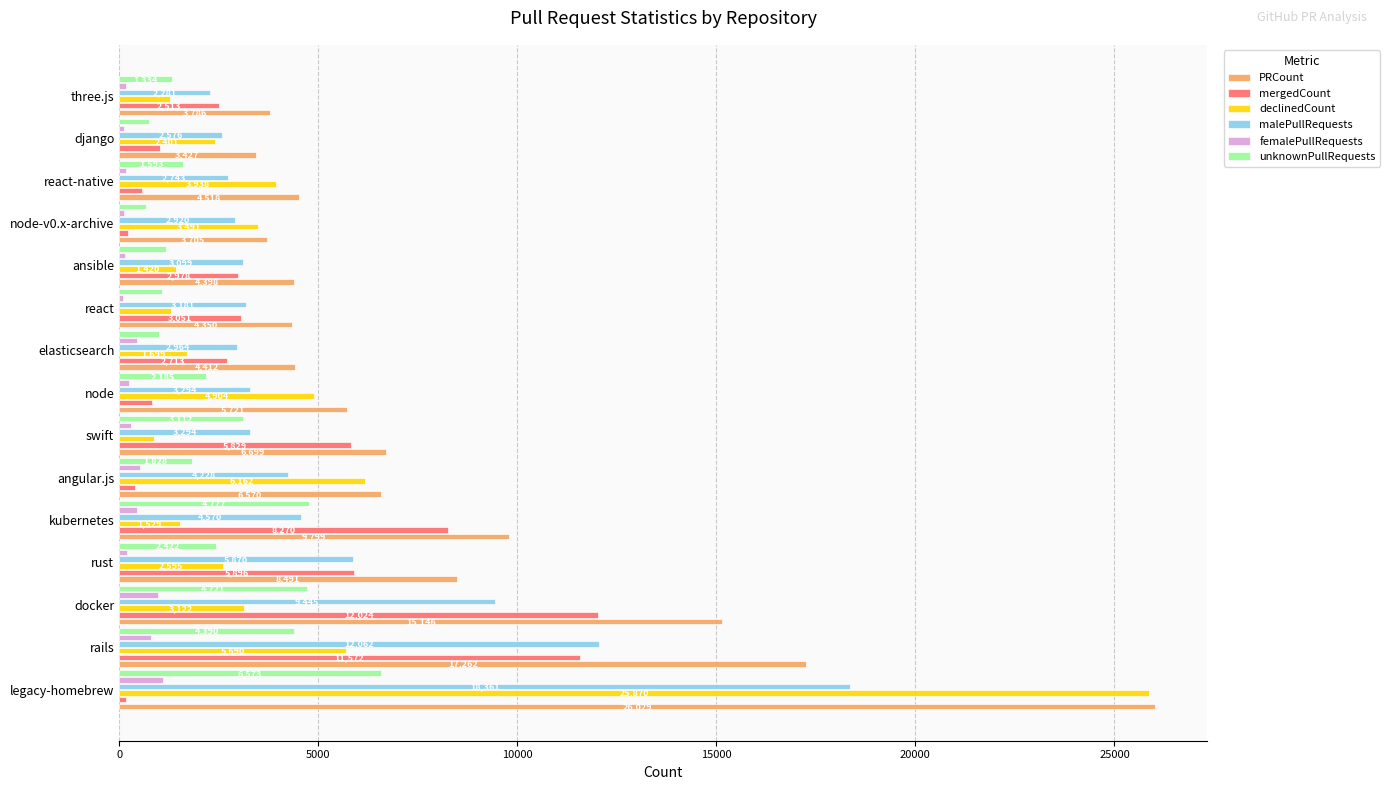

What is the sum of all mergedCount values?

58050